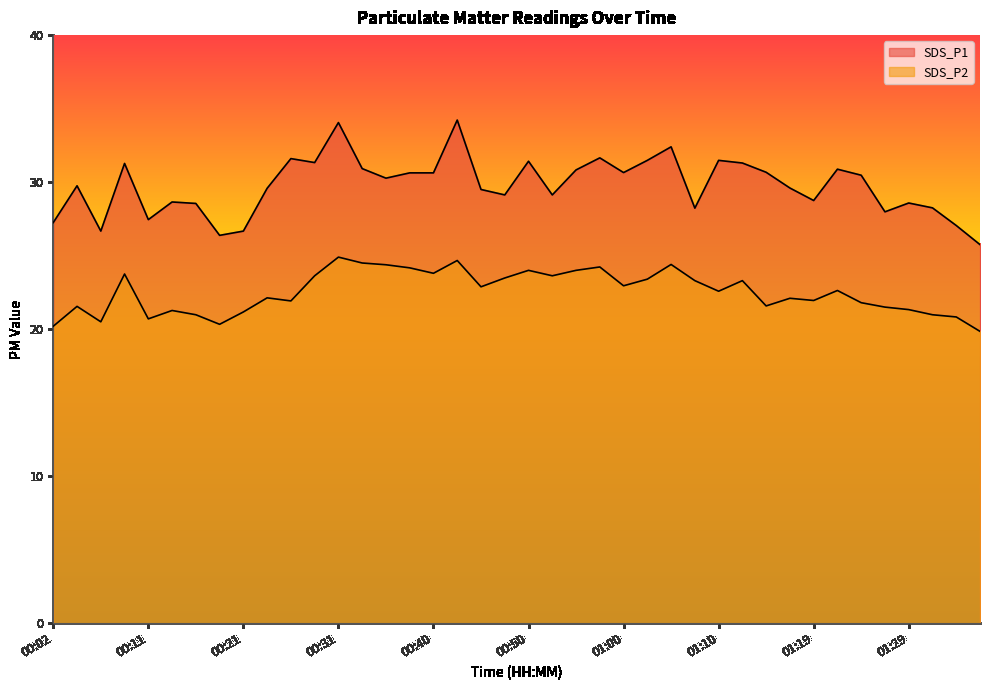

True or false: SDS_P2 and SDS_P1 cross at least once.

False